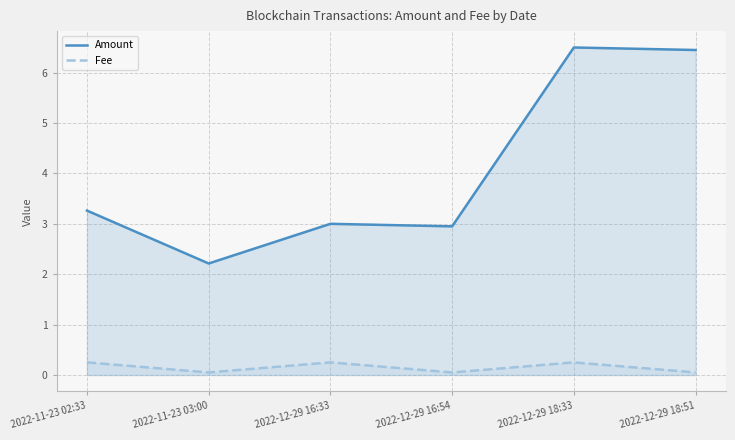

Which series has the largest range (max minus min)?

Amount